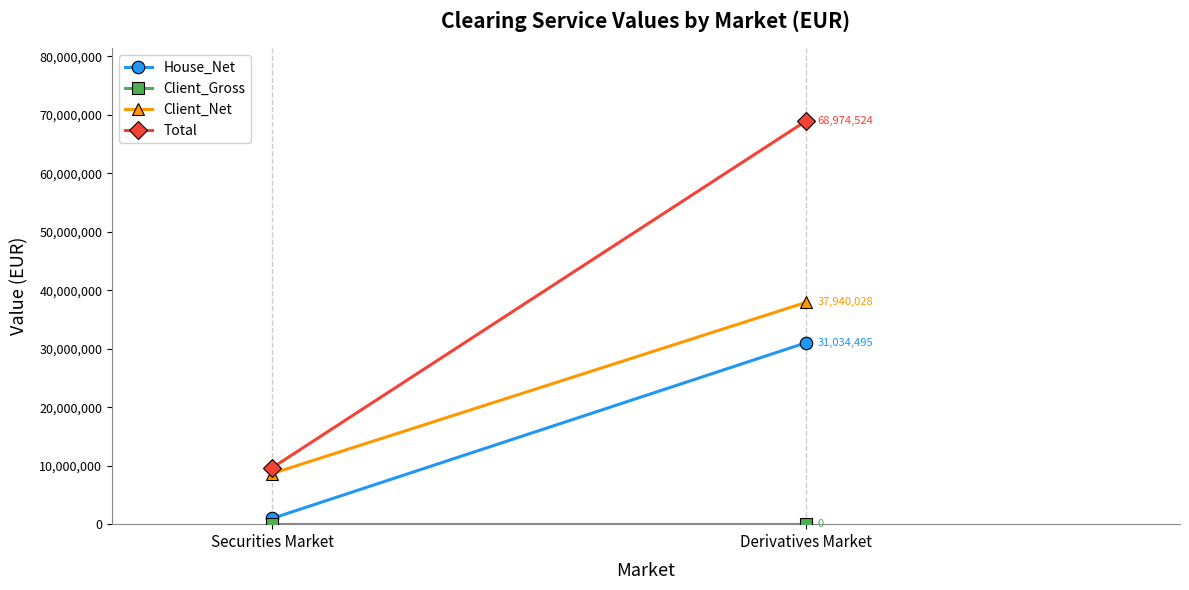

List the series in order of their overall mean, lowest first.

Client_Gross, House_Net, Client_Net, Total